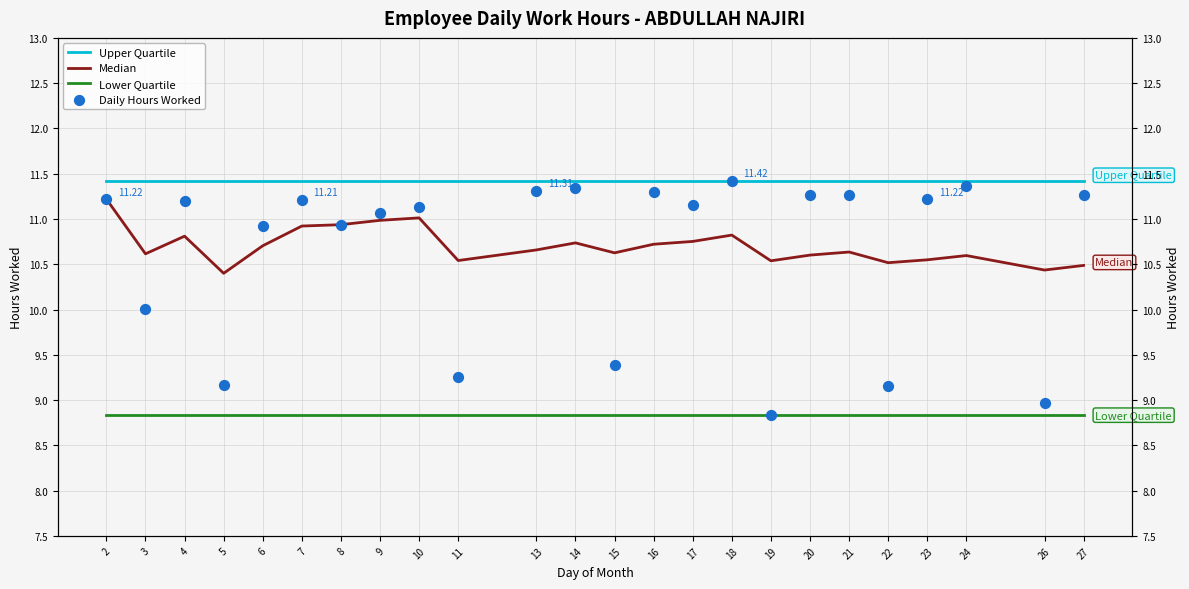

Which series contains the highest Y value?

Upper Quartile